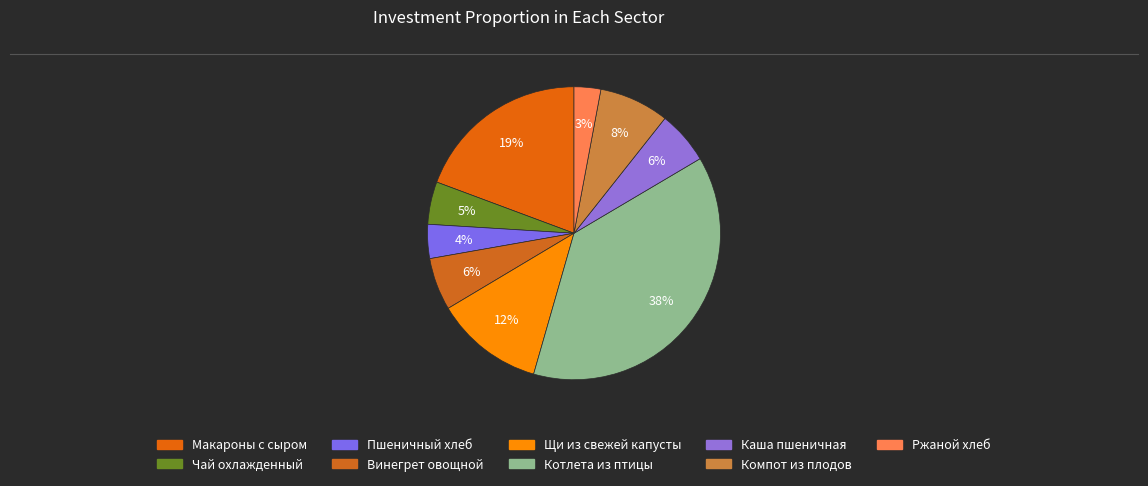

To the nearest percent, what is the difference between the Пшеничный хлеб and Каша пшеничная slice percentages?

2%